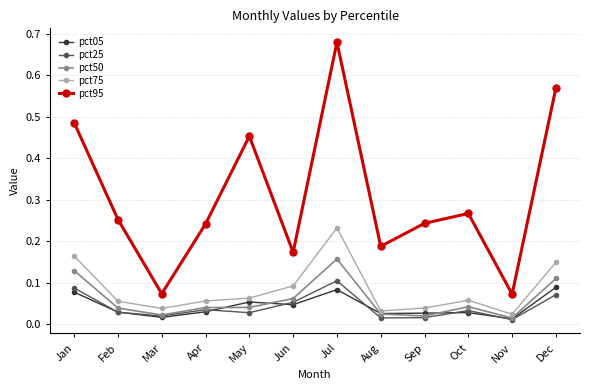

What are all the series names shown in the legend?

pct05, pct25, pct50, pct75, pct95